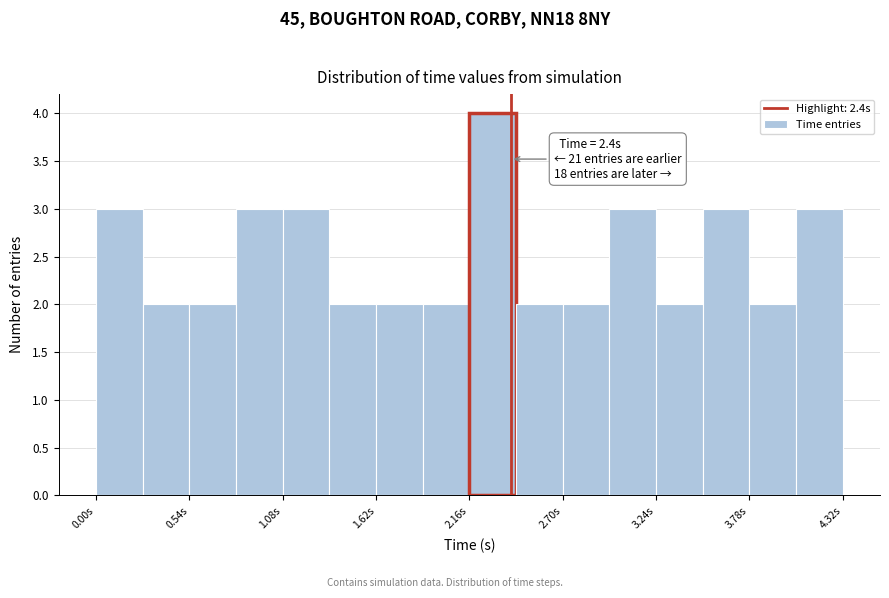

Read against the x-axis, roughly where is the centre of the tallest bar?

2.3